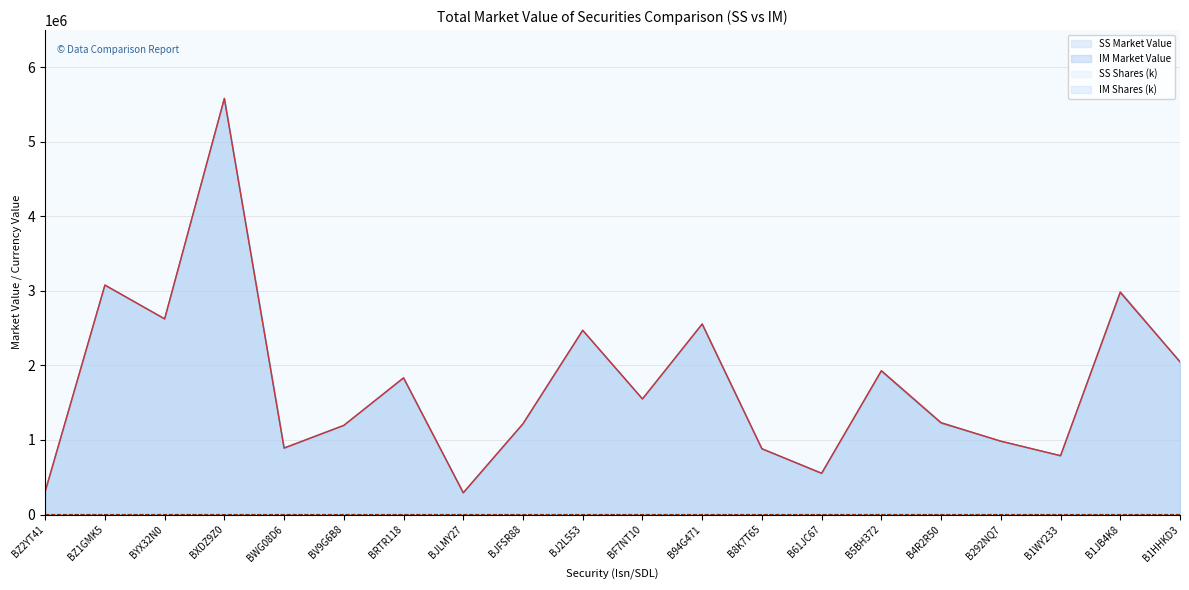

Which series changed the most between B4R2R50 and B292NQ7?

IM Market Value